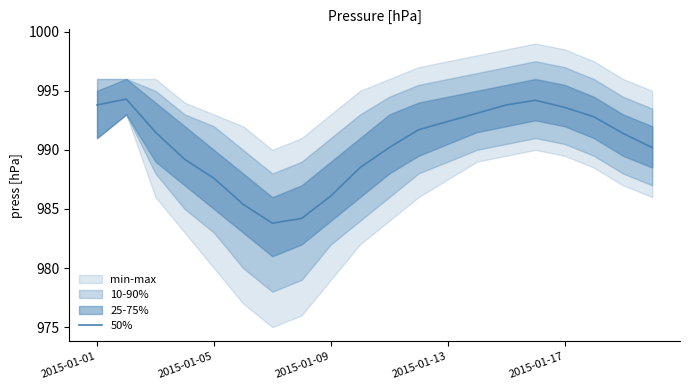

At which category does the data reach its first local valley?

6